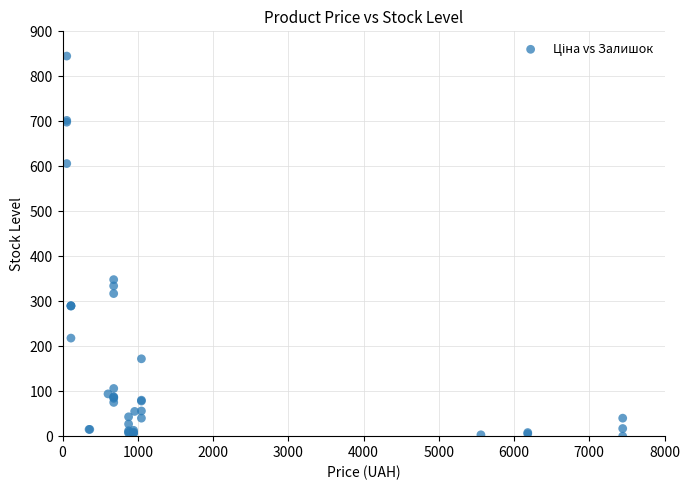

What Y value in the scatter plot is closest to 422?

348